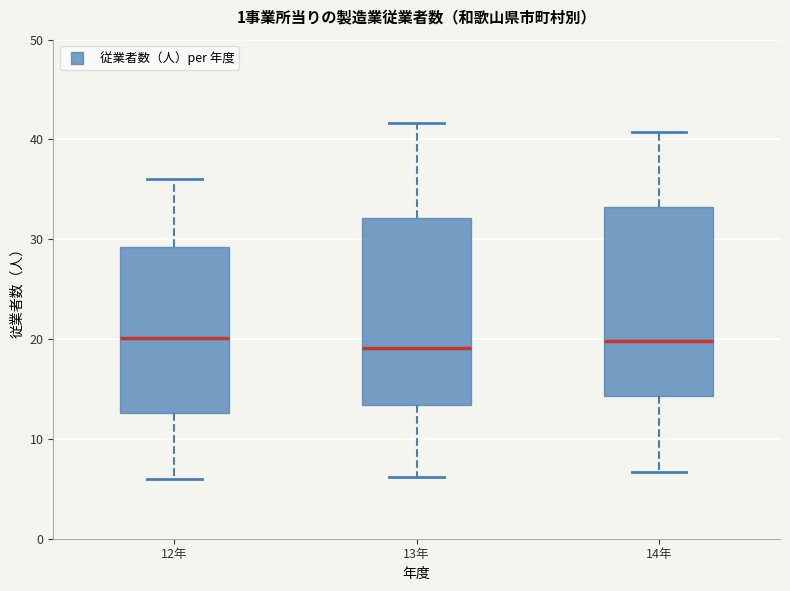

Where is the lower edge of the box for 14年 on the y-axis? The values are not printed on the chart, so give them approximately, as read against the axis.

14